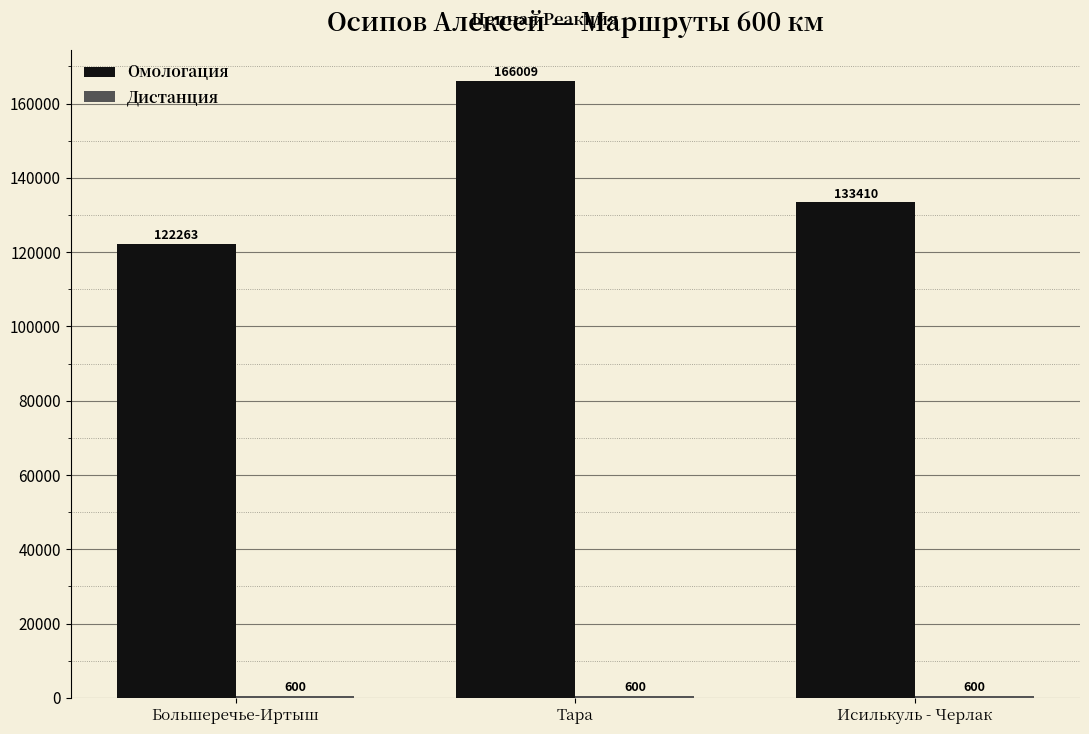

What is the smallest value displayed?

600